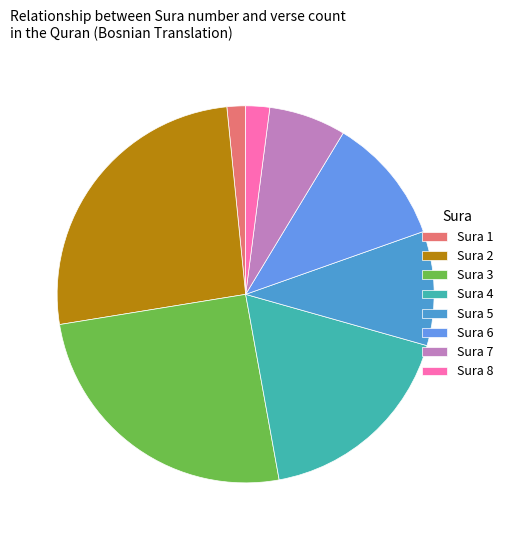

Is it true that Sura 3 is 25% of the pie?

True